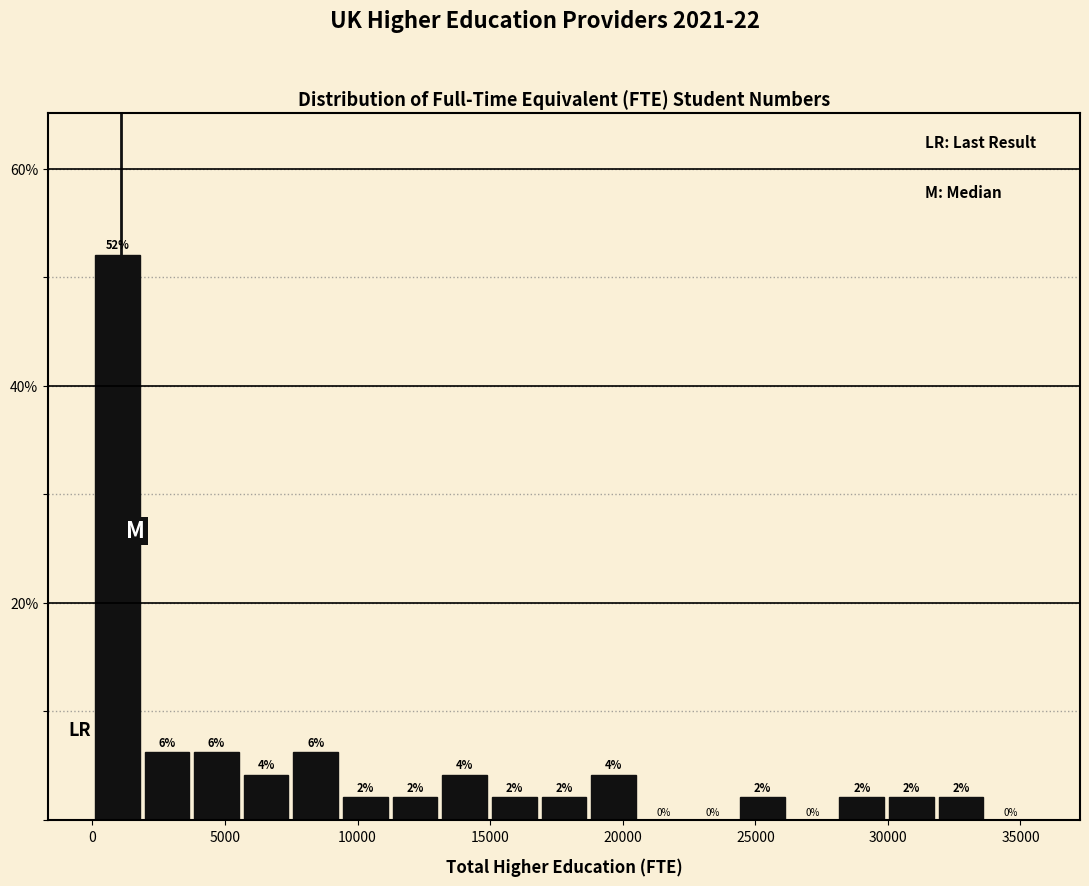

Around what value on the x-axis is the tallest bar? Give the approximate position of its centre, as read against the axis.

1000